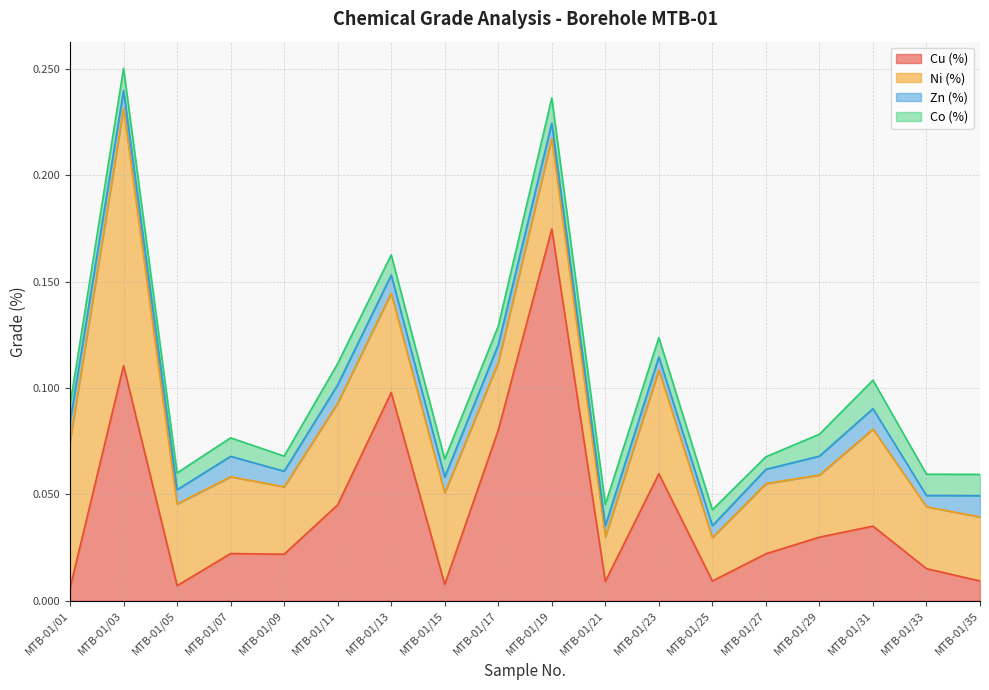

Which has a higher value, MTB-01/29 or MTB-01/17?

MTB-01/17